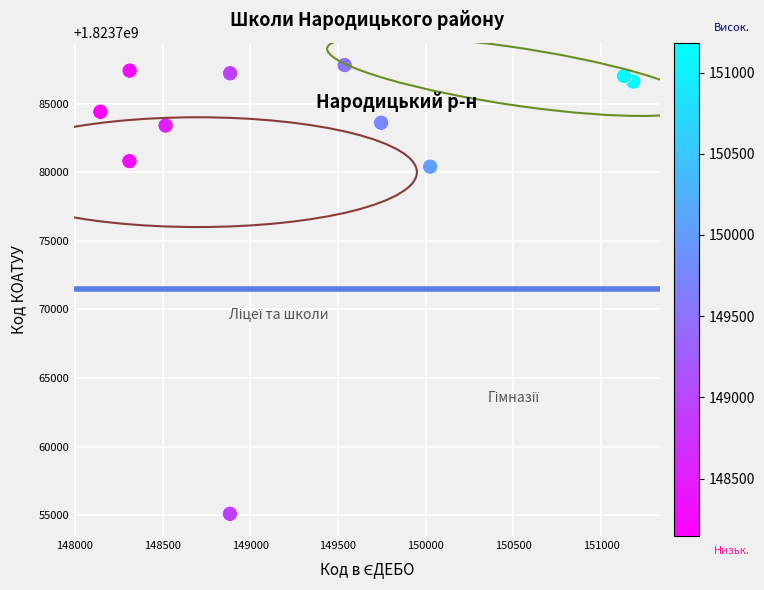

What is the average X value?

149334